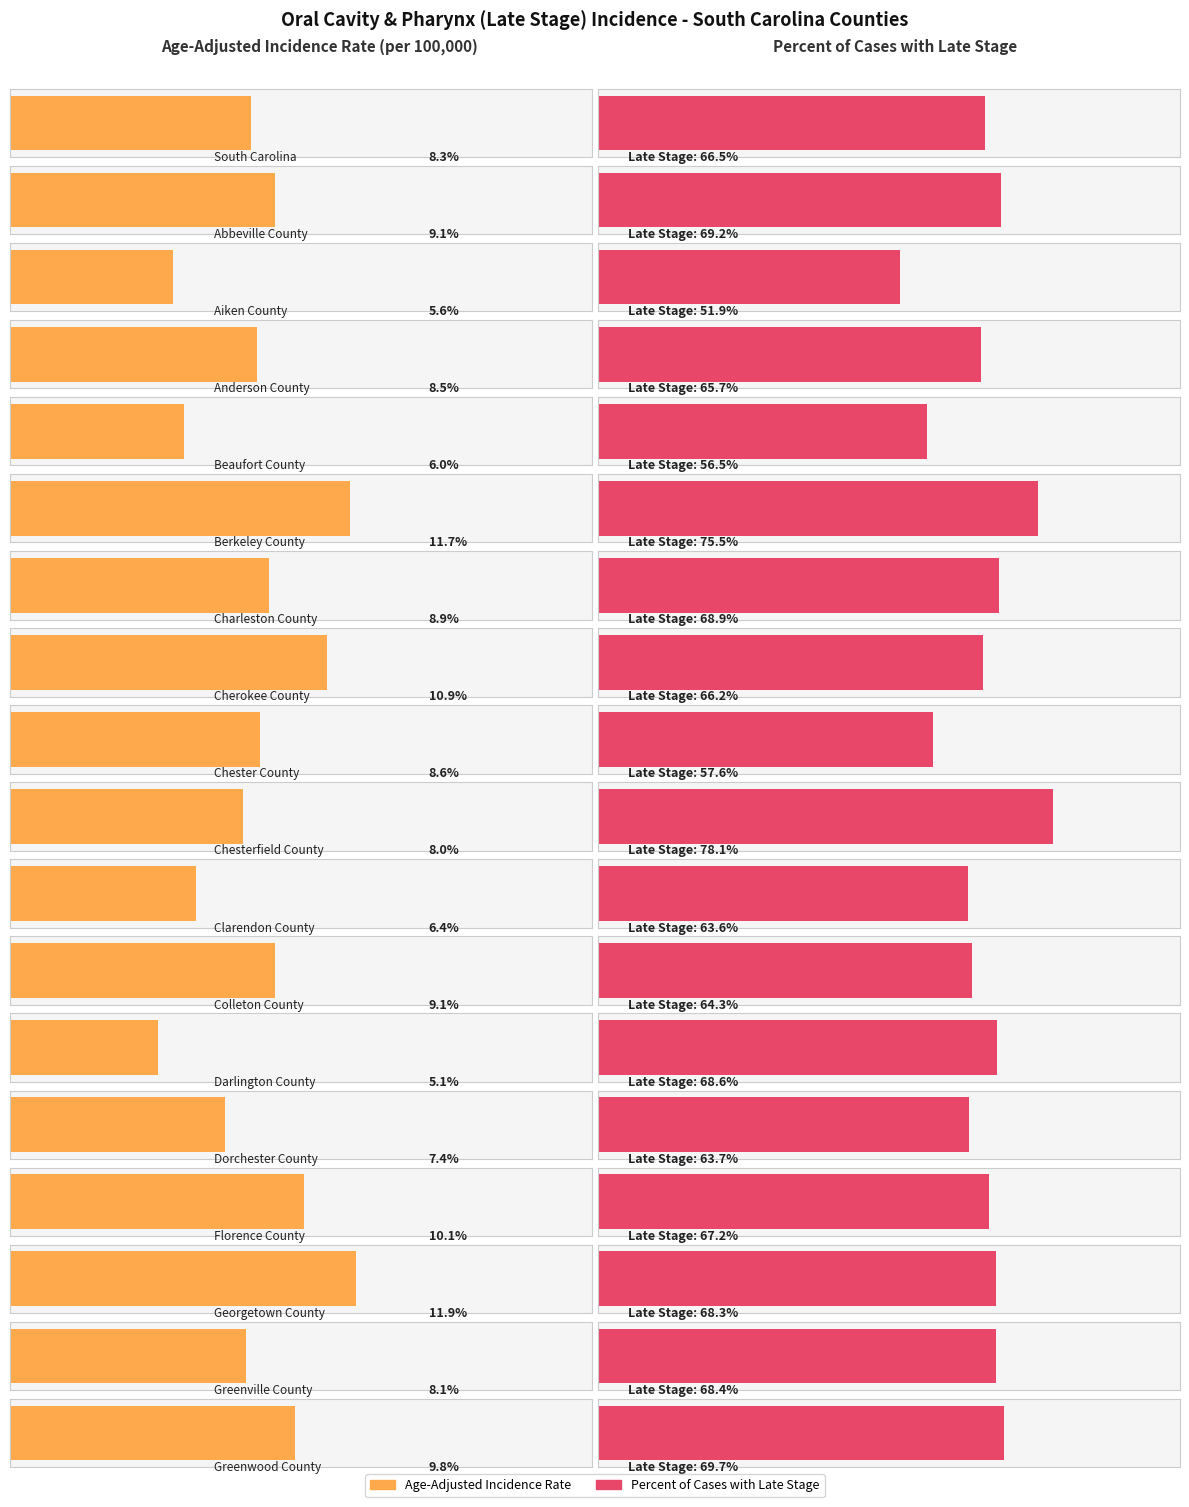

Is it true that Age-Adjusted Incidence Rate equals 14.4 at Abbeville County?

False